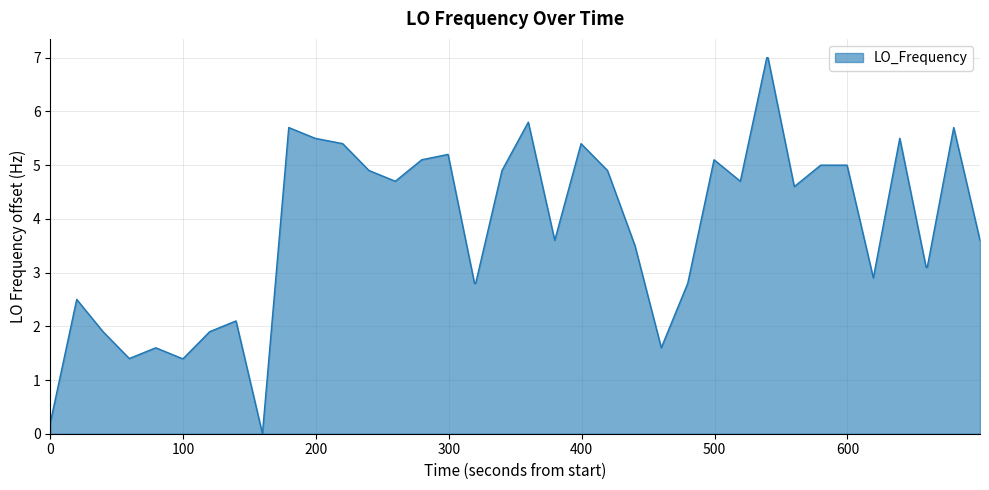

Count the number of values greater than 4.

20